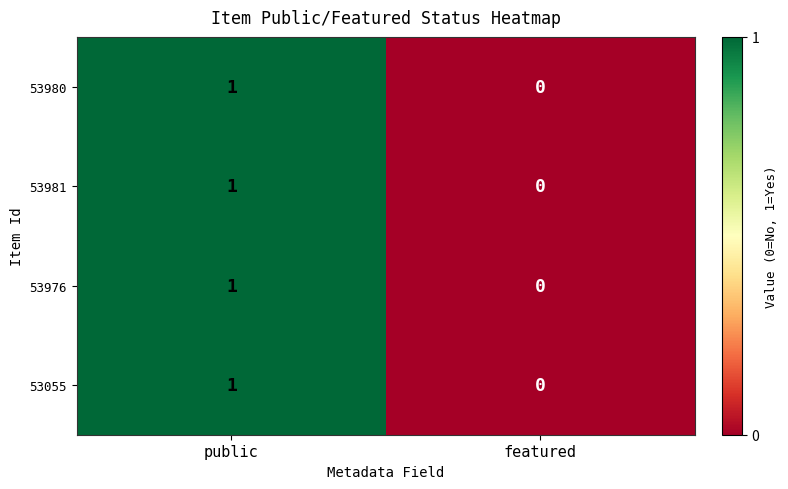

At which label is 53981 closest to 0?

featured